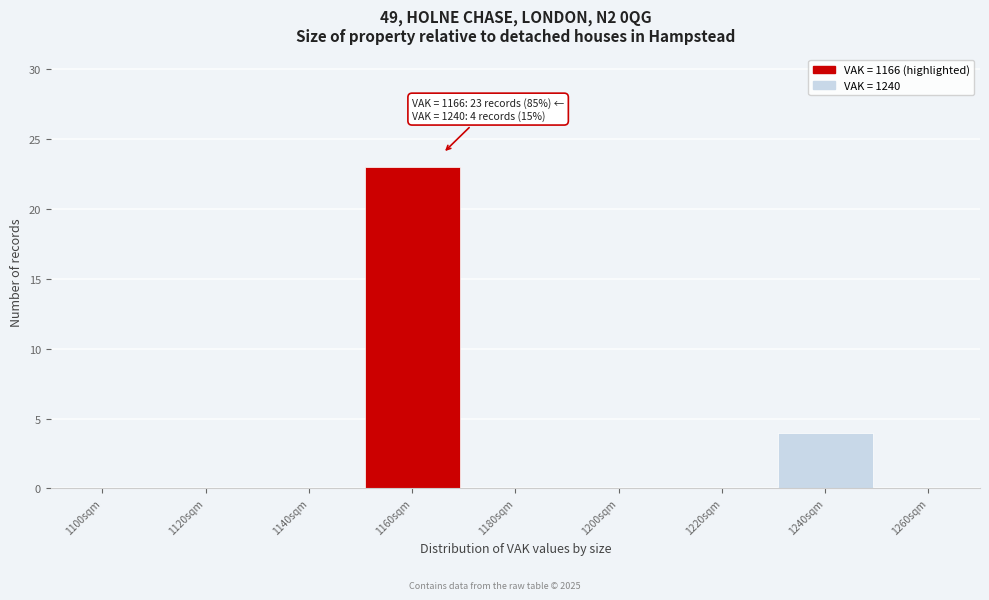

Reading left to right, what are all the values shown in this chart?

1100sqm=0	1120sqm=0	1140sqm=0	1160sqm=23	1180sqm=0	1200sqm=0	1220sqm=0	1240sqm=4	1260sqm=0